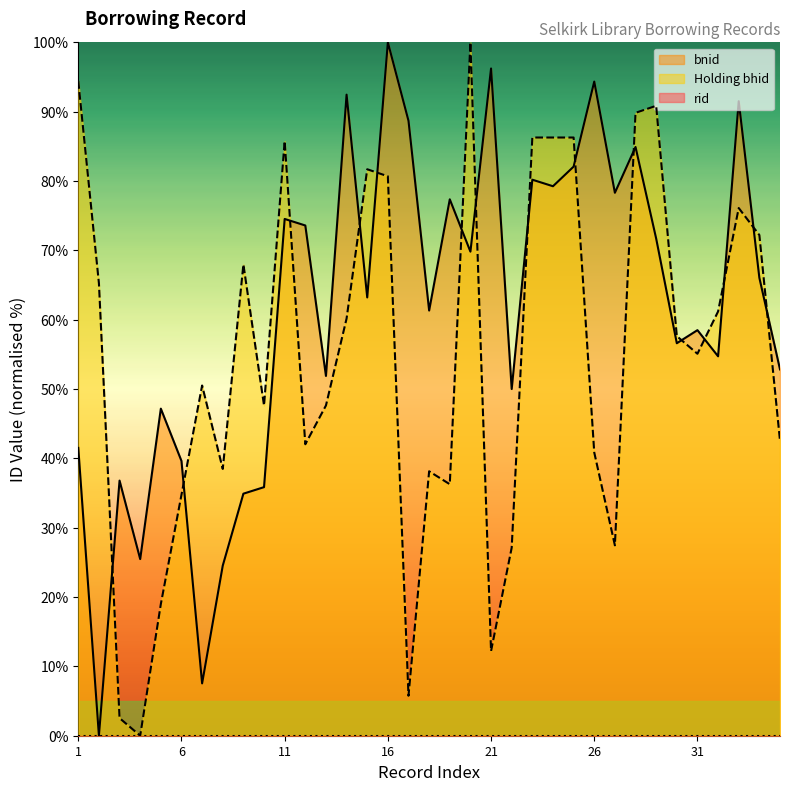

How many interior local valleys does the Holding bhid series have?

9